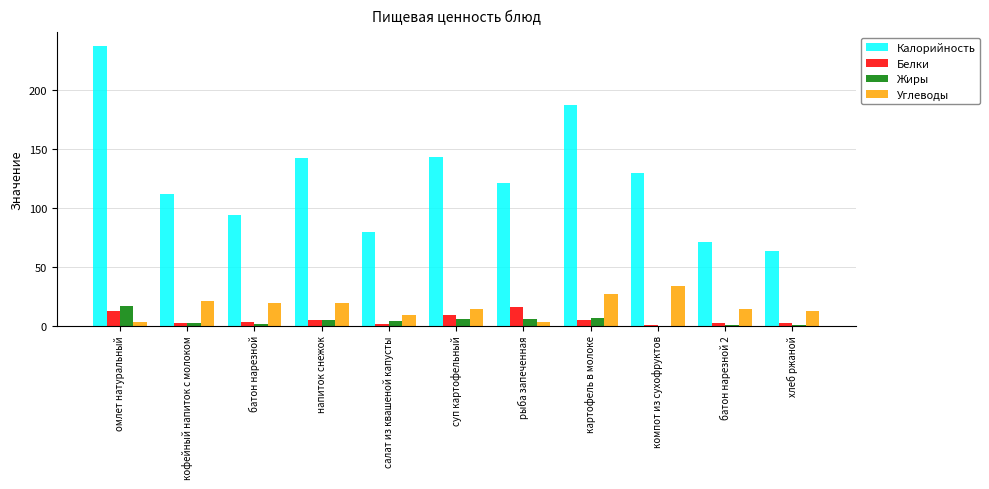

What are all the series names shown in the legend?

Калорийность, Белки, Жиры, Углеводы